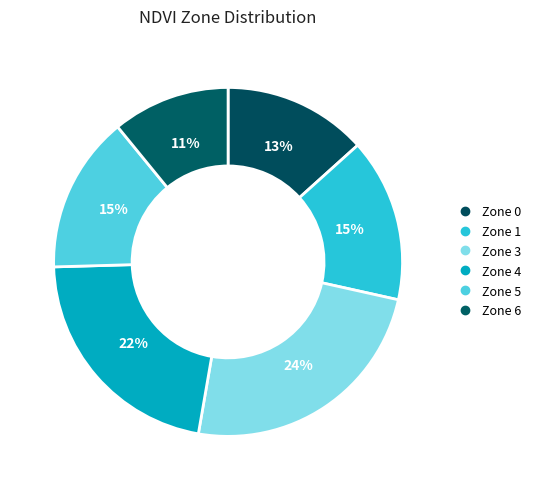

What is the ratio of the value at Zone 3 to the value at Zone 0?

1.8